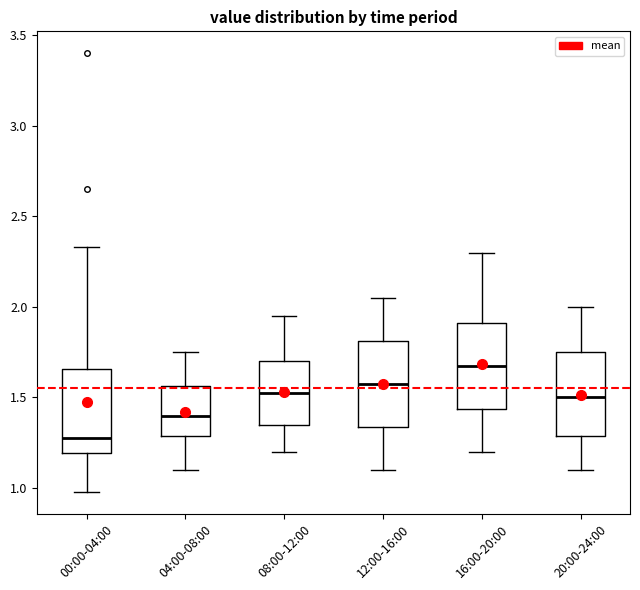

Reading left to right, read every box against the y-axis: the position of its median line, the range the box covers, and the ends of its whiskers. The values are not printed on the chart, so give them approximately, as read against the axis.

00:00-04:00: median 1.30, box 1.20 to 1.65, whiskers 1.00 to 2.35
04:00-08:00: median 1.40, box 1.30 to 1.55, whiskers 1.10 to 1.75
08:00-12:00: median 1.55, box 1.35 to 1.70, whiskers 1.20 to 1.95
12:00-16:00: median 1.60, box 1.35 to 1.80, whiskers 1.10 to 2.05
16:00-20:00: median 1.70, box 1.45 to 1.90, whiskers 1.20 to 2.30
20:00-24:00: median 1.50, box 1.30 to 1.75, whiskers 1.10 to 2.00